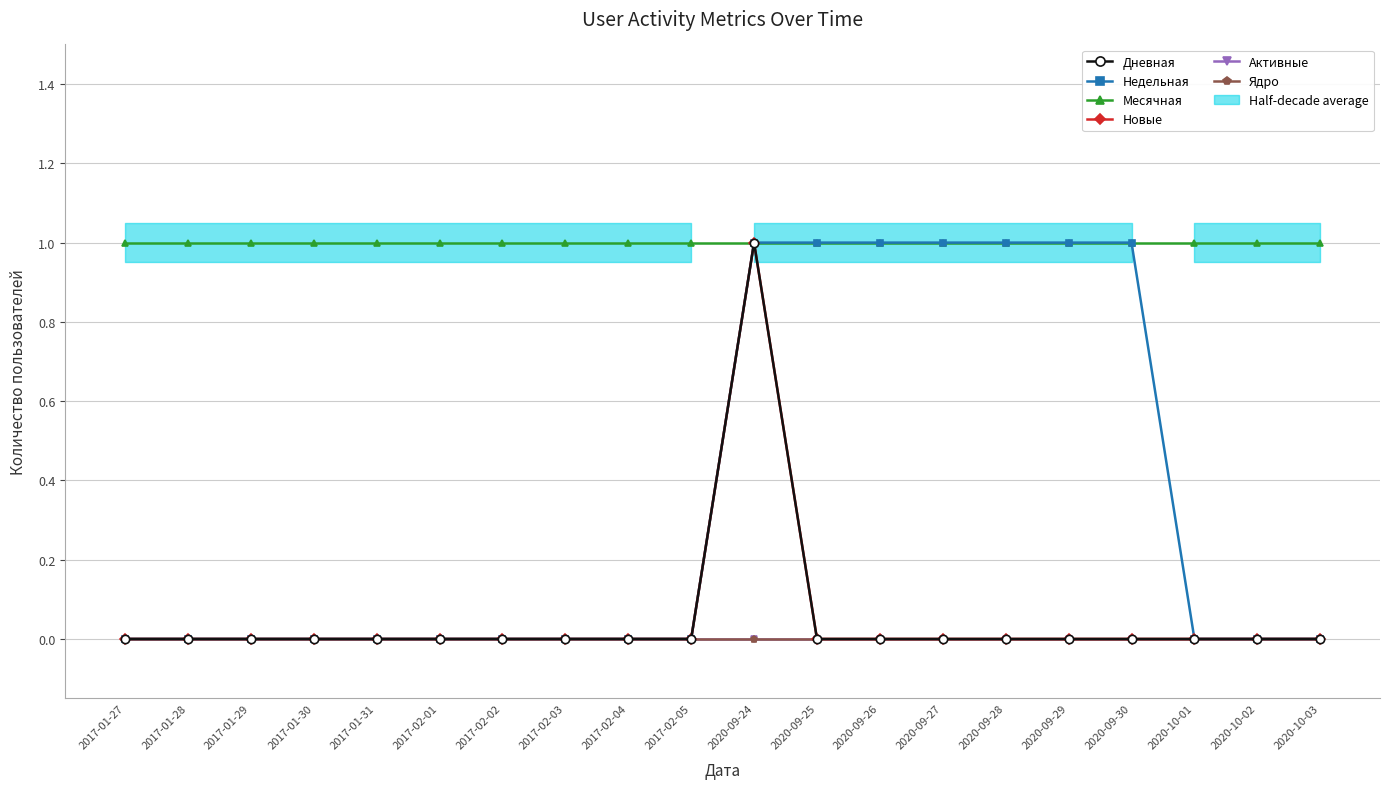

What is the value of the Недельная point at the 11th from the left?

1